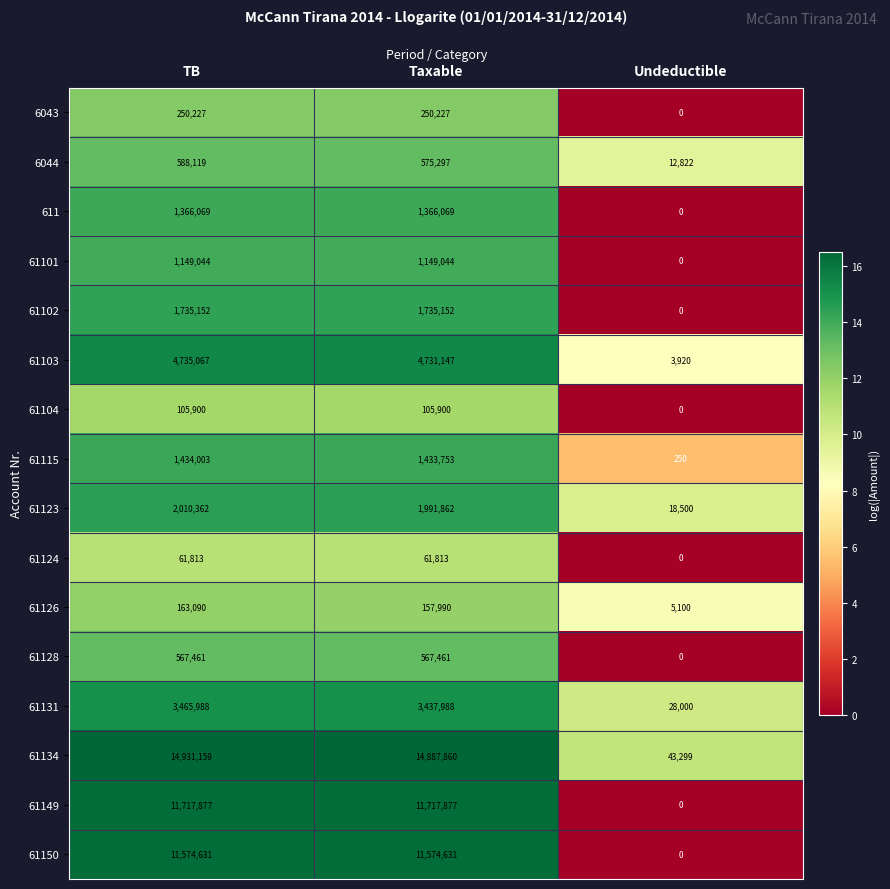

Which series has the largest range (max minus min)?

61134